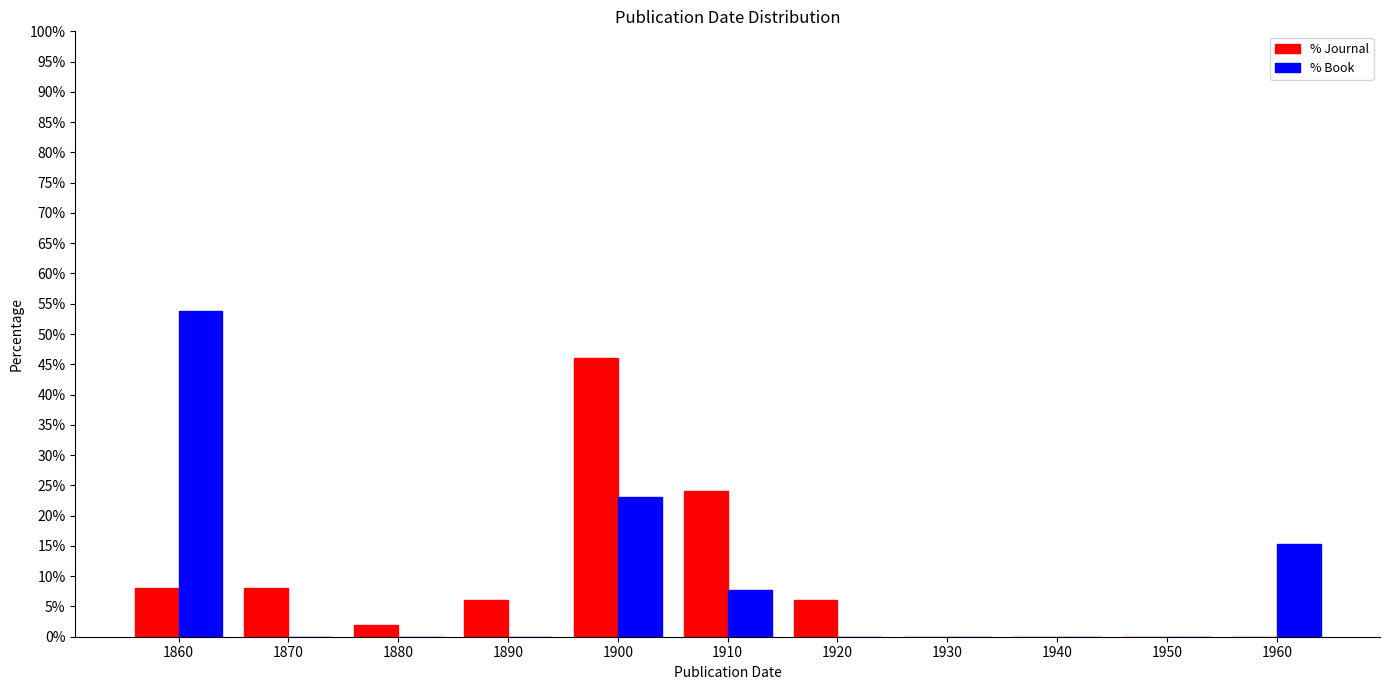

Reading left to right, what are all the values shown in this chart?

% Journal: 1860=8.0	1870=8.0	1880=2.0	1890=6.0	1900=46.0	1910=24.0	1920=6.0	1930=0.0	1940=0.0	1950=0.0	1960=0.0
% Book: 1860=53.8	1870=0.0	1880=0.0	1890=0.0	1900=23.1	1910=7.7	1920=0.0	1930=0.0	1940=0.0	1950=0.0	1960=15.4